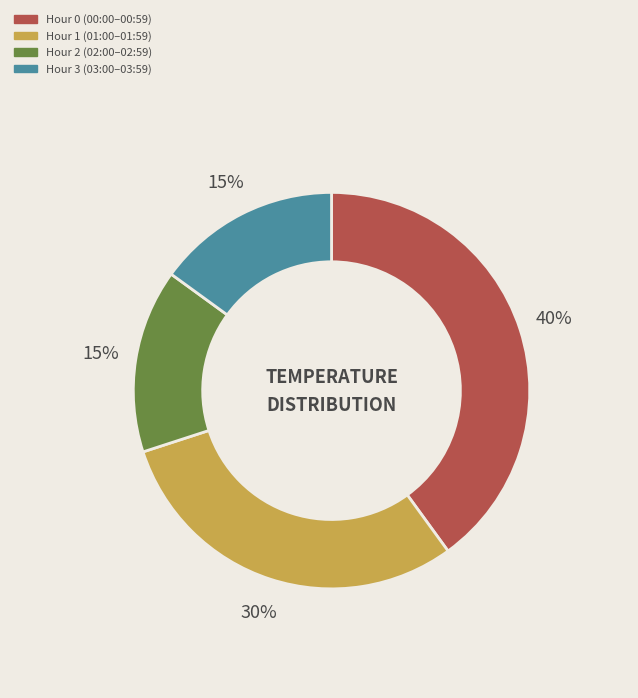

Does any single category account for the majority?

No